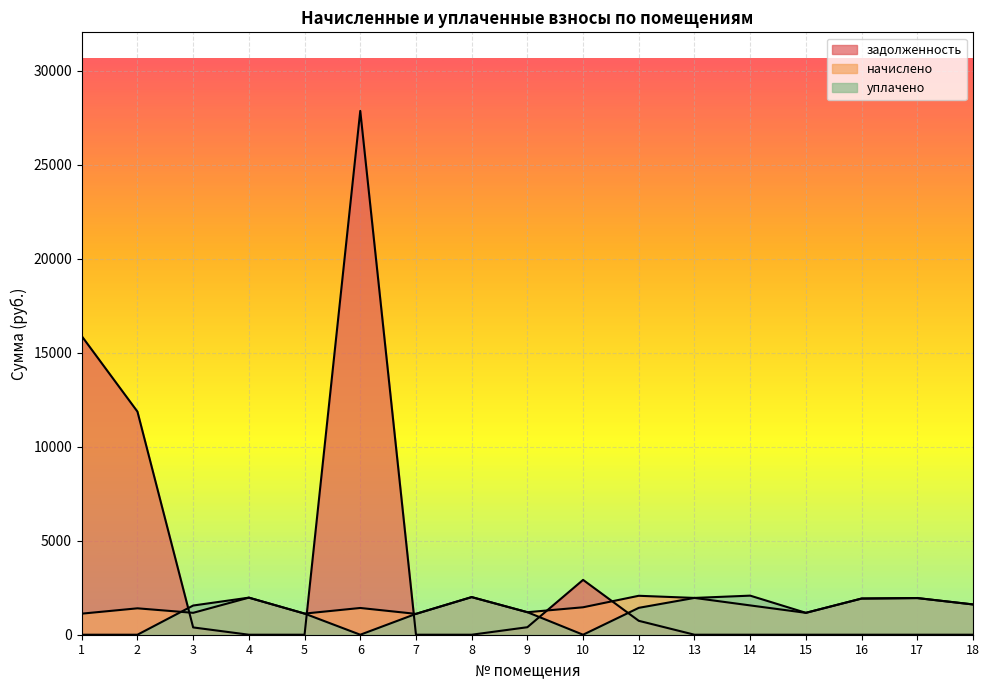

Is the value of начислено at 9 greater than the value of задолженность at 3?

Yes